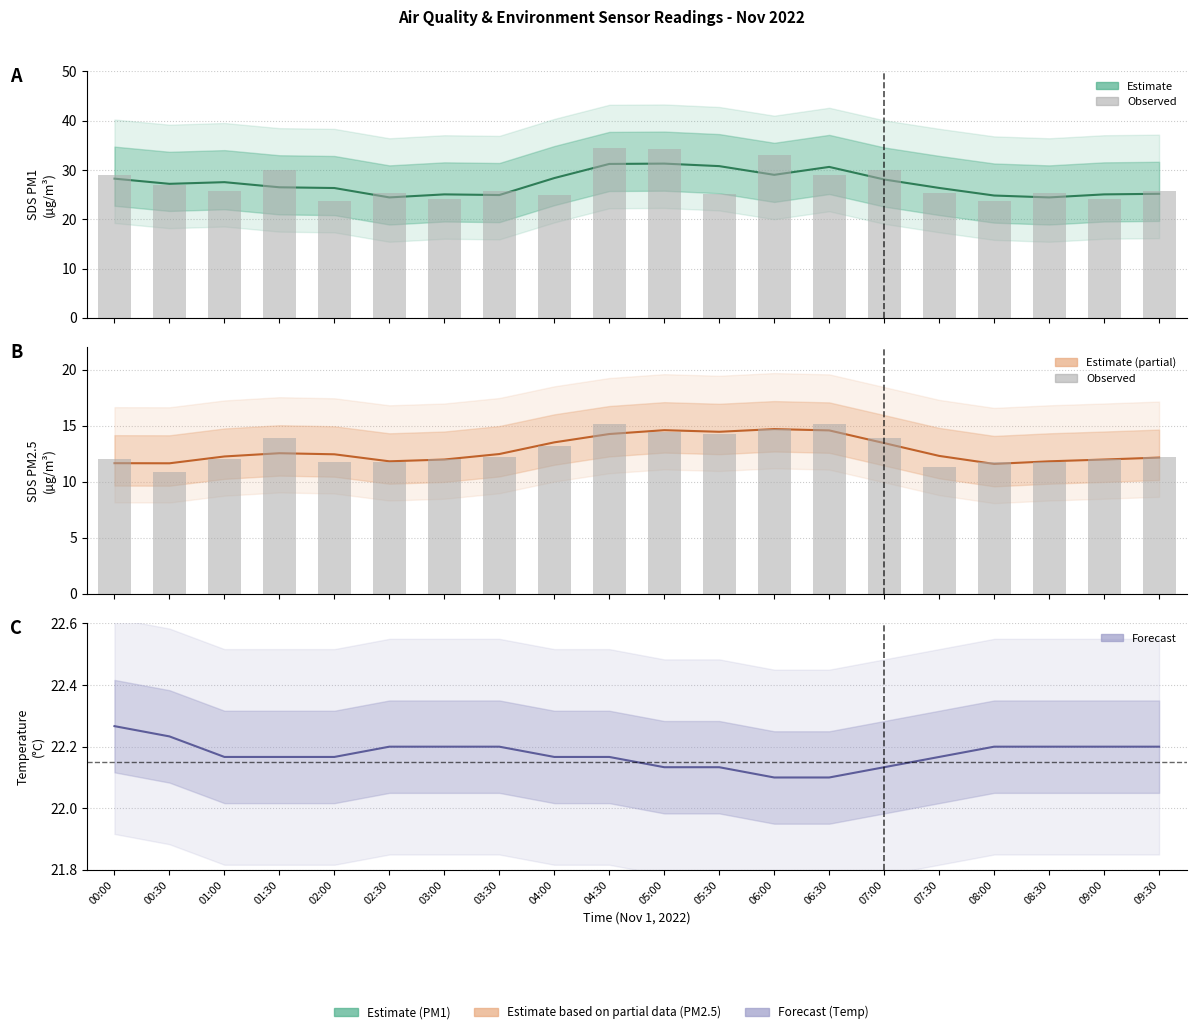

Reading left to right, list all the values displayed in this chart.

00:00=12.1	00:30=10.9	01:00=12.0	01:30=13.9	02:00=11.8	02:30=11.7	03:00=12.0	03:30=12.2	04:00=13.2	04:30=15.1	05:00=14.5	05:30=14.2	06:00=14.7	06:30=15.2	07:00=13.9	07:30=11.3	08:00=11.8	08:30=11.7	09:00=12.0	09:30=12.2